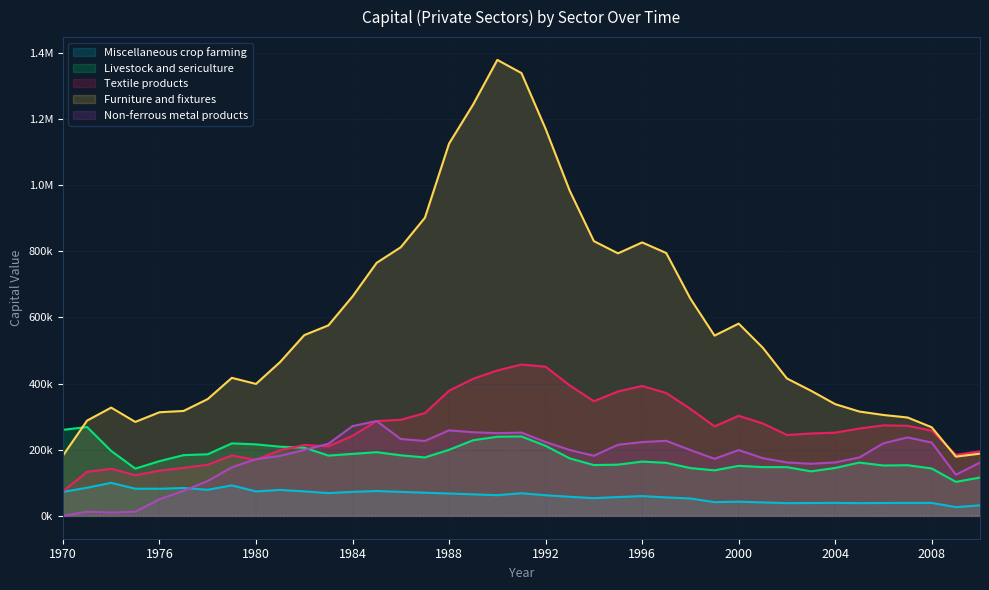

Rank the series by their maximum value, from highest to lowest.

Furniture and fixtures, Textile products, Non-ferrous metal products, Livestock and sericulture, Miscellaneous crop farming